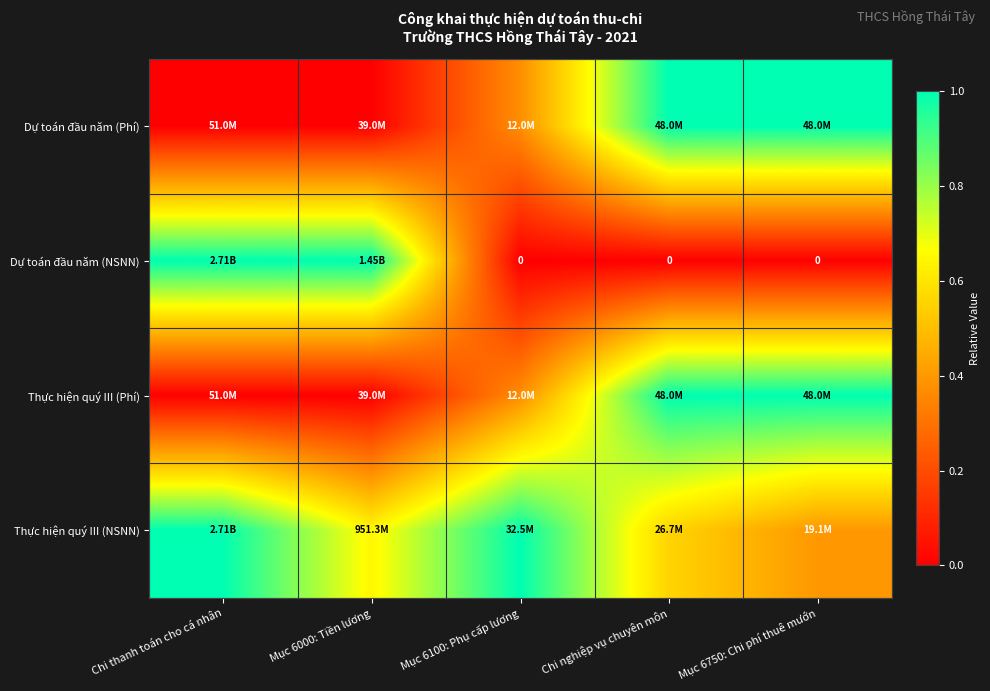

List the series in order of their peak value, lowest first.

Dự toán đầu năm (Phí), Dự toán đầu năm (NSNN), Thực hiện quý III (Phí), Thực hiện quý III (NSNN)